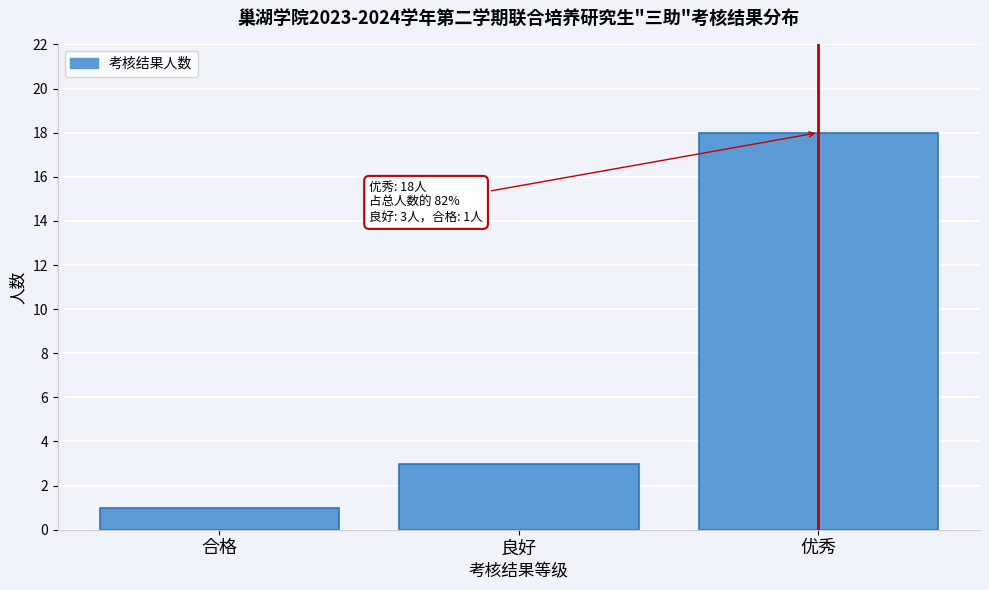

Reading right to left, list all the values displayed in this chart.

18	3	1